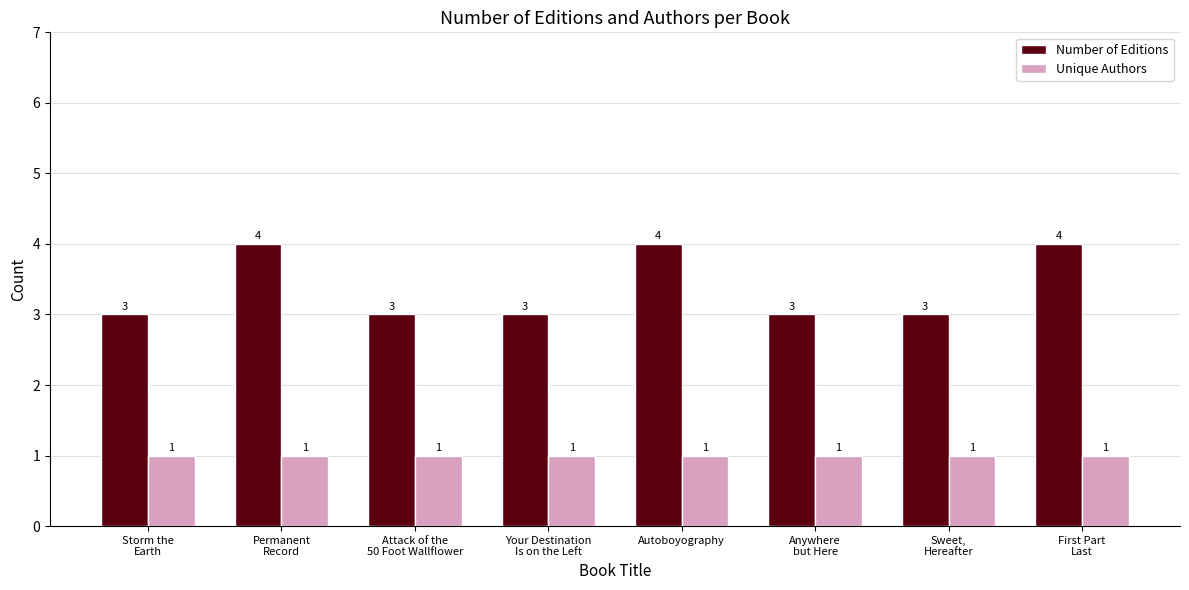

The value of Number of Editions at Your Destination
Is on the Left is 3. True or false?

True